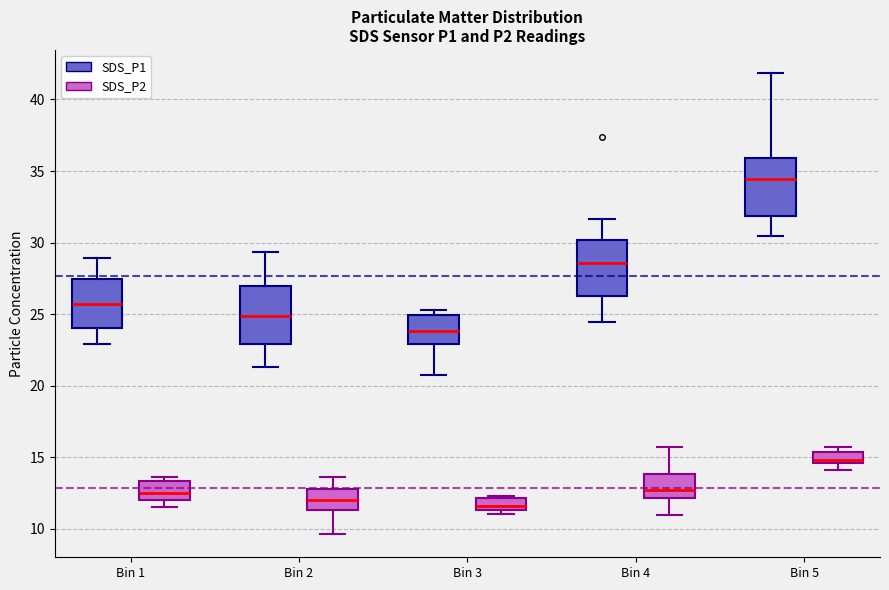

Reading left to right, transcribe this box plot: for each box, give where its median line is, the range the box spans, and where its two whiskers end, as read against the y-axis. The values are not printed on the chart, so give them approximately, as read against the axis.

Bin 1 (SDS_P1): median 25.5, box 24.0 to 27.5, whiskers 23.0 to 29.0
Bin 1 (SDS_P2): median 12.5, box 12.0 to 13.5, whiskers 11.5 to 13.5 (just above the box's upper edge)
Bin 2 (SDS_P1): median 25.0, box 23.0 to 27.0, whiskers 21.5 to 29.5
Bin 2 (SDS_P2): median 12.0, box 11.5 to 13.0, whiskers 9.5 to 13.5
Bin 3 (SDS_P1): median 24.0, box 23.0 to 25.0, whiskers 21.0 to 25.5
Bin 3 (SDS_P2): median 11.5 (inside the box), box 11.5 to 12.0, whiskers 11.0 to 12.5
Bin 4 (SDS_P1): median 28.5, box 26.5 to 30.0, whiskers 24.5 to 31.5
Bin 4 (SDS_P2): median 12.5, box 12.0 to 14.0, whiskers 11.0 to 15.5
Bin 5 (SDS_P1): median 34.5, box 32.0 to 36.0, whiskers 30.5 to 42.0
Bin 5 (SDS_P2): median 15.0, box 14.5 to 15.5, whiskers 14.0 to 15.5 (just above the box's upper edge)